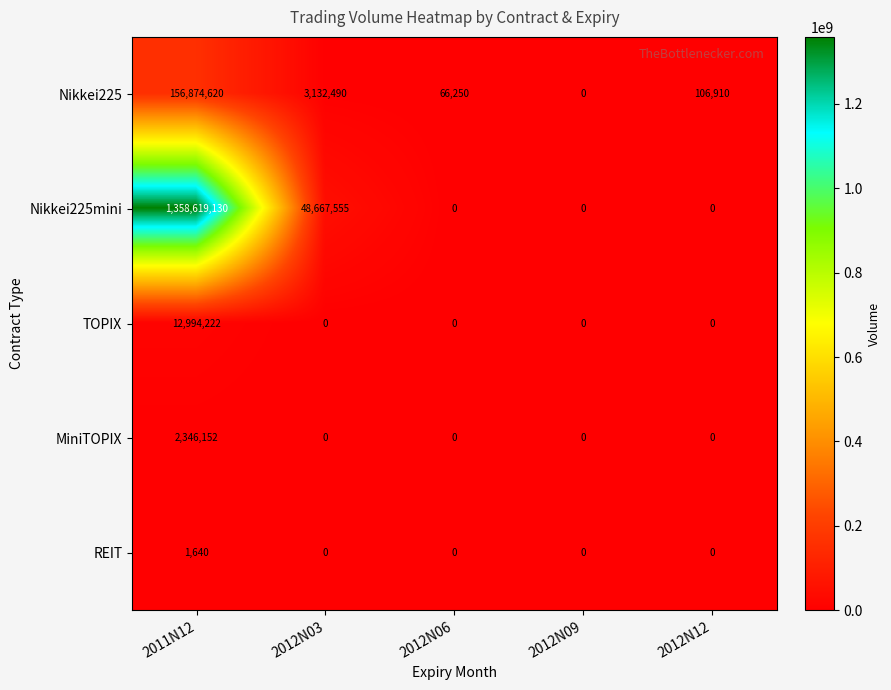

What is the difference between the maximum and minimum values in the TOPIX series?

12994222